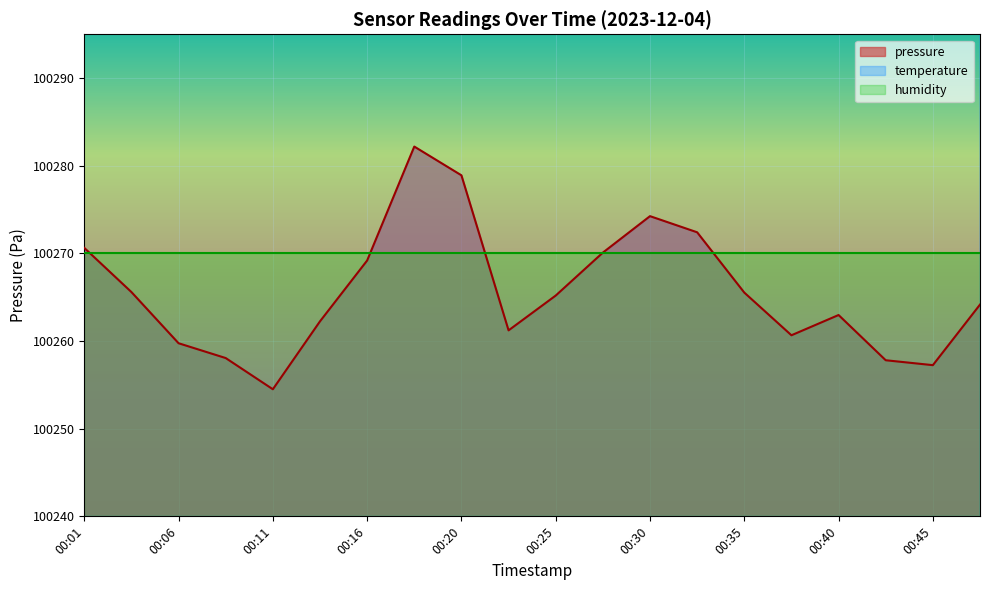

True or false: temperature has a value of 100401.0 at 00:35.

True